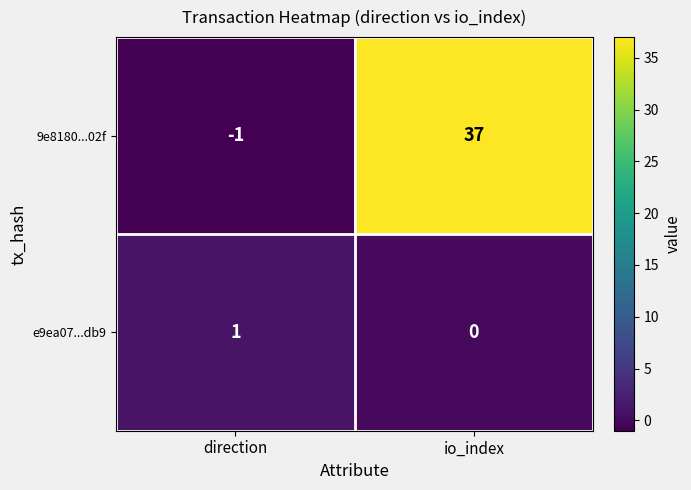

What is the spread (max minus min) of values at io_index?

37